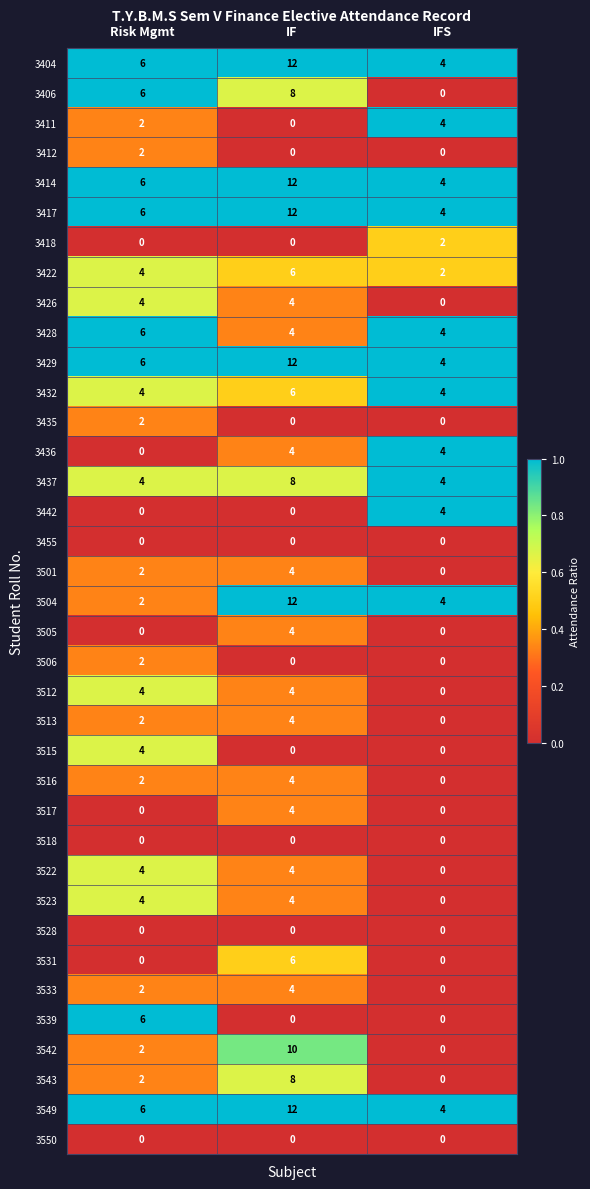

What is the greatest value displayed?

12